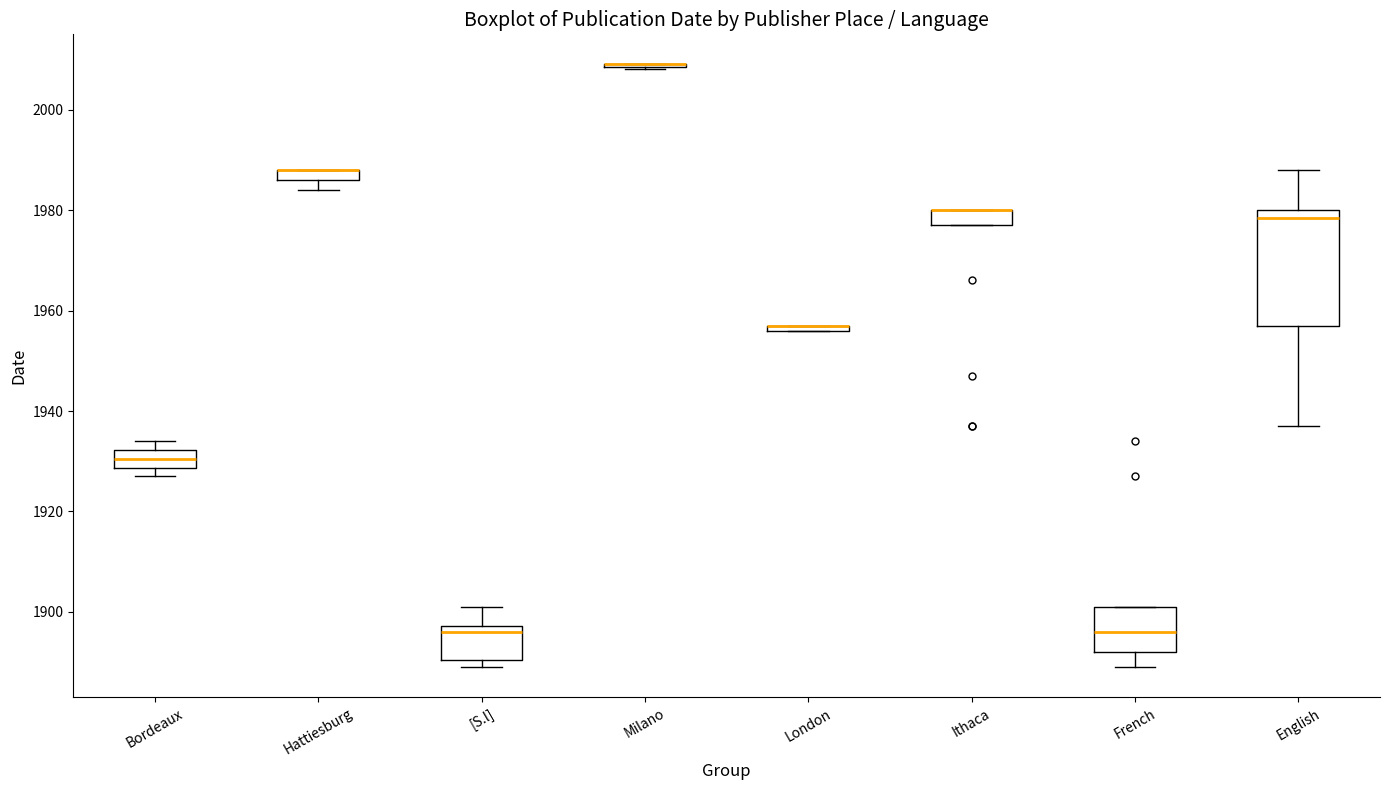

Which box is the tallest, from its lower edge to its upper edge?

English